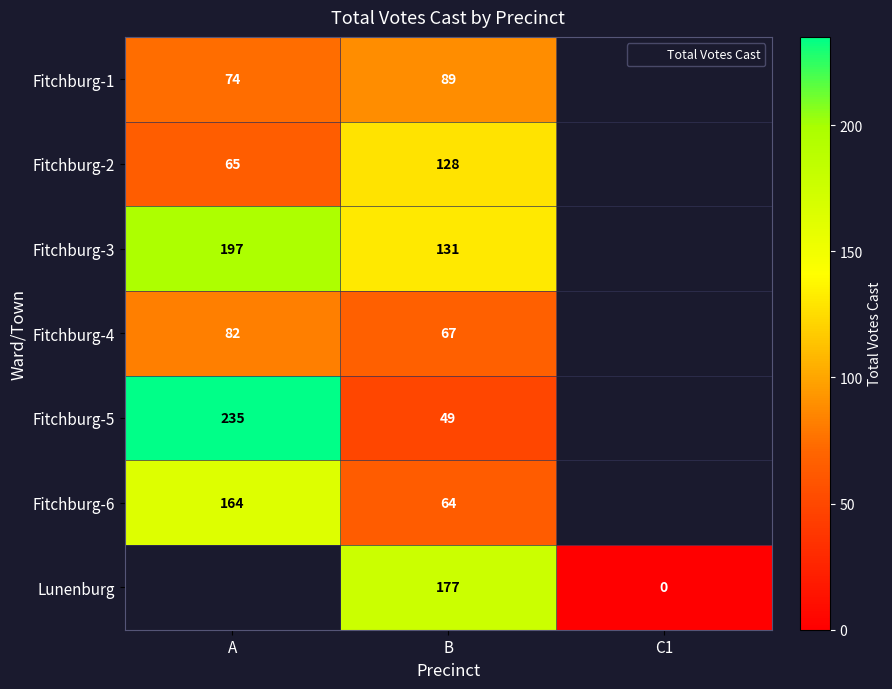

Between C1 and B, which is larger?

B